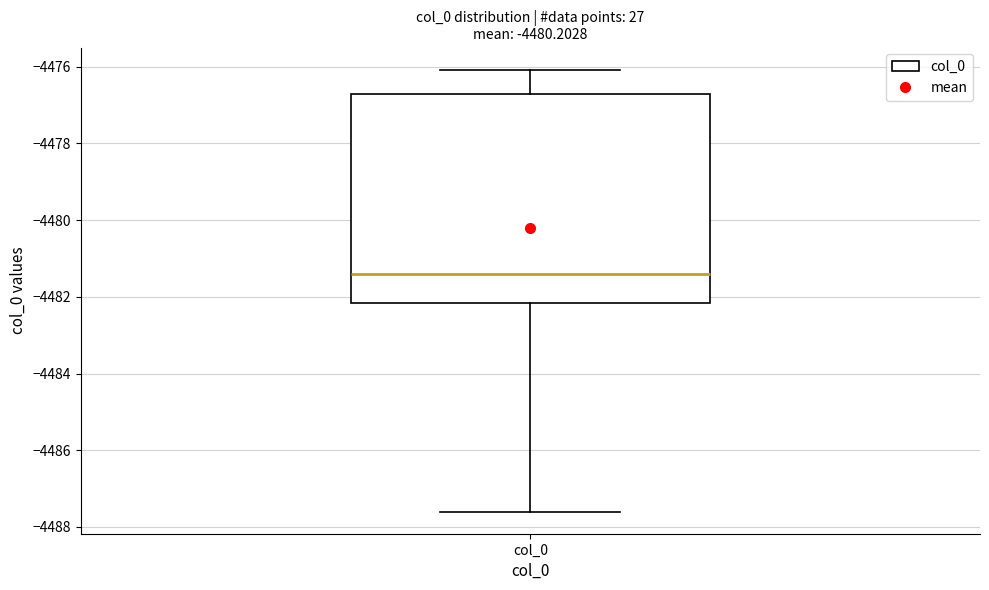

Where does the lower whisker of the box for col_0 end on the y-axis? The values are not printed on the chart, so give them approximately, as read against the axis.

-4487.6